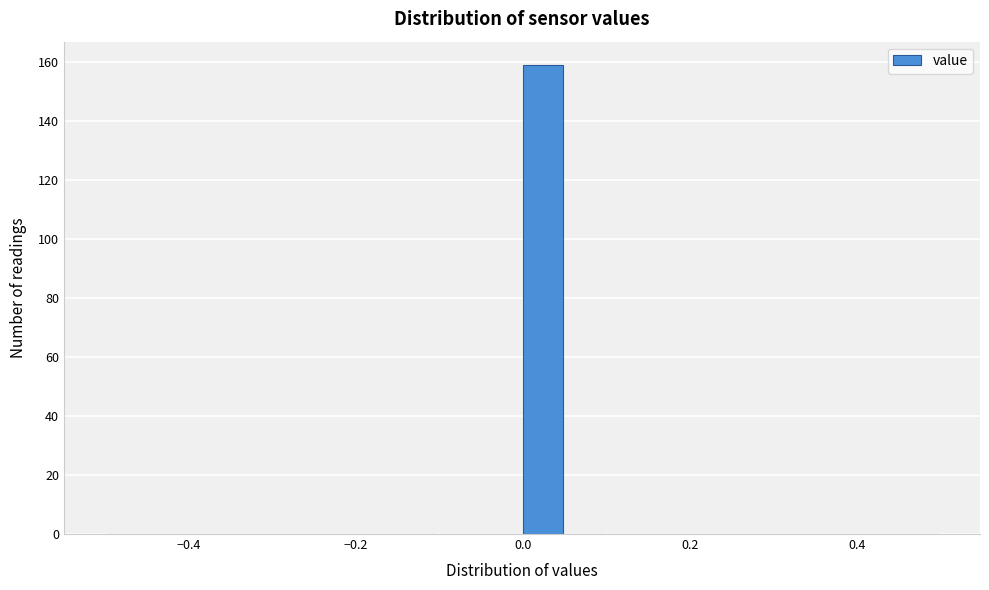

Around what value on the x-axis is the tallest bar? Give the approximate position of its centre, as read against the axis.

0.02